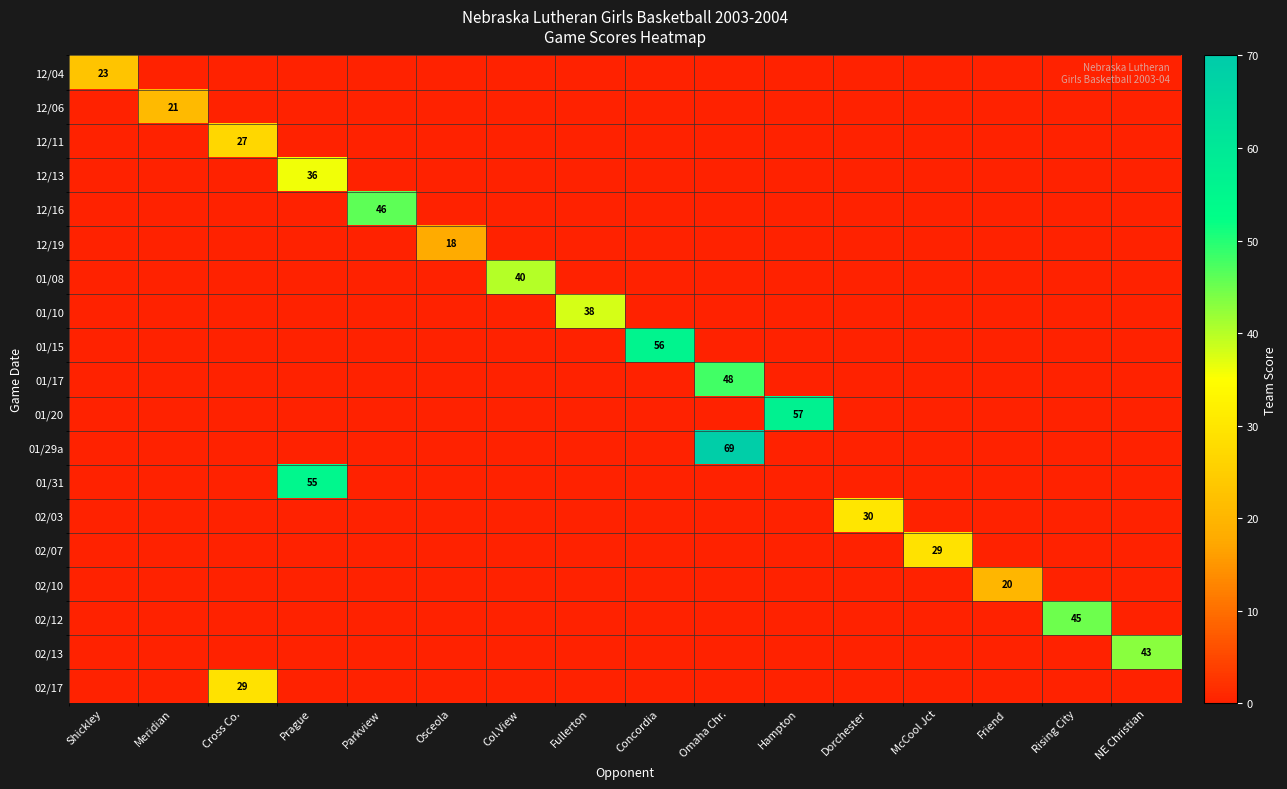

What is the difference between the highest and lowest values at Dorchester?

30